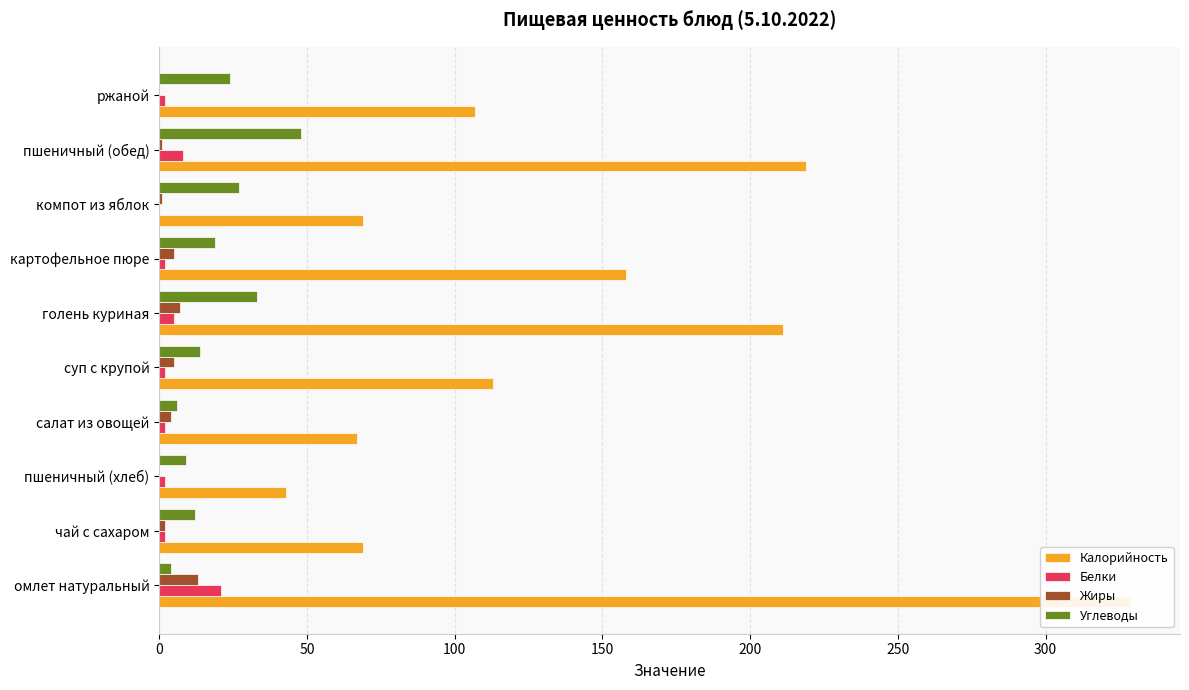

Is the value of Калорийность at чай с сахаром greater than the value of Белки at пшеничный (обед)?

Yes